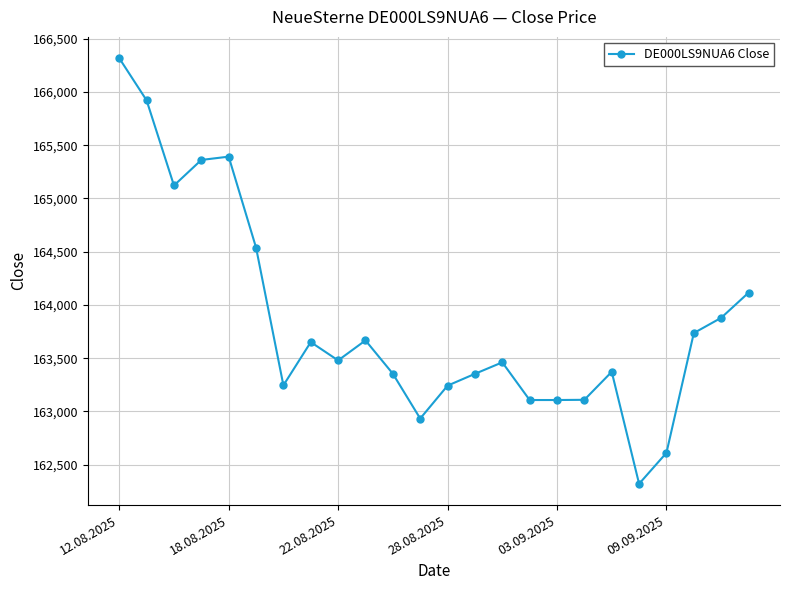

What is the value of the 5th point from the left?

165393